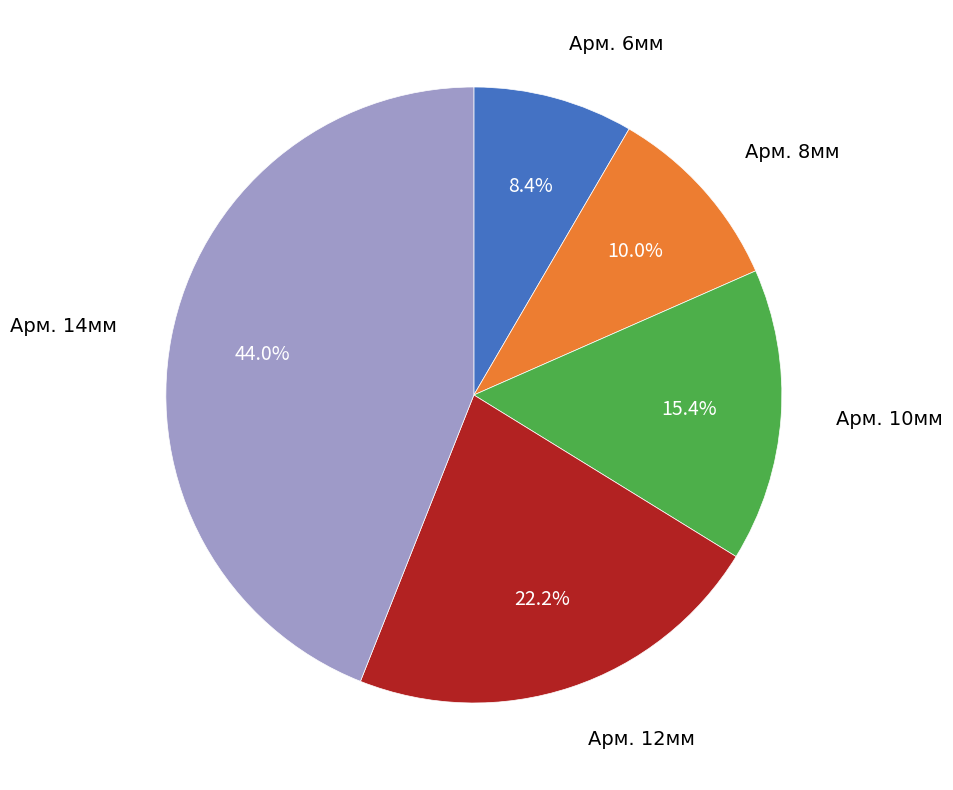

Approximately how many times larger is the value at Арм. 14мм compared to Арм. 6мм?

5.2